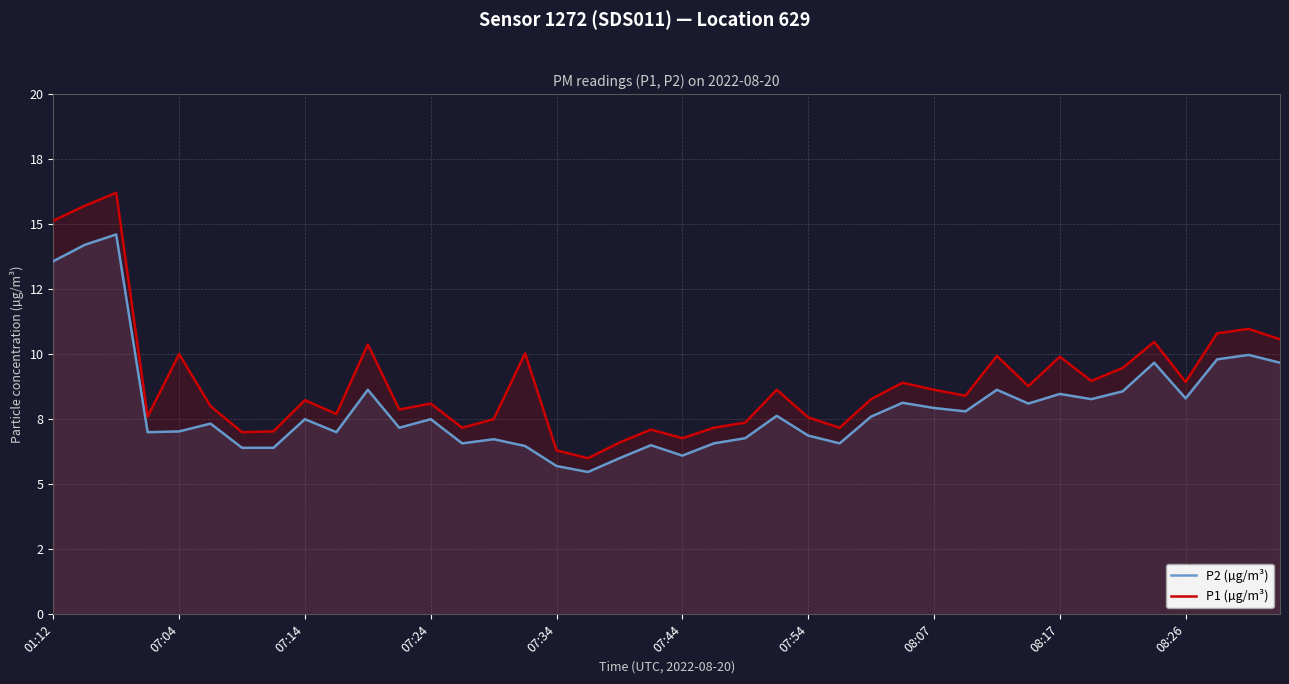

Does the chart have visible grid lines?

Yes